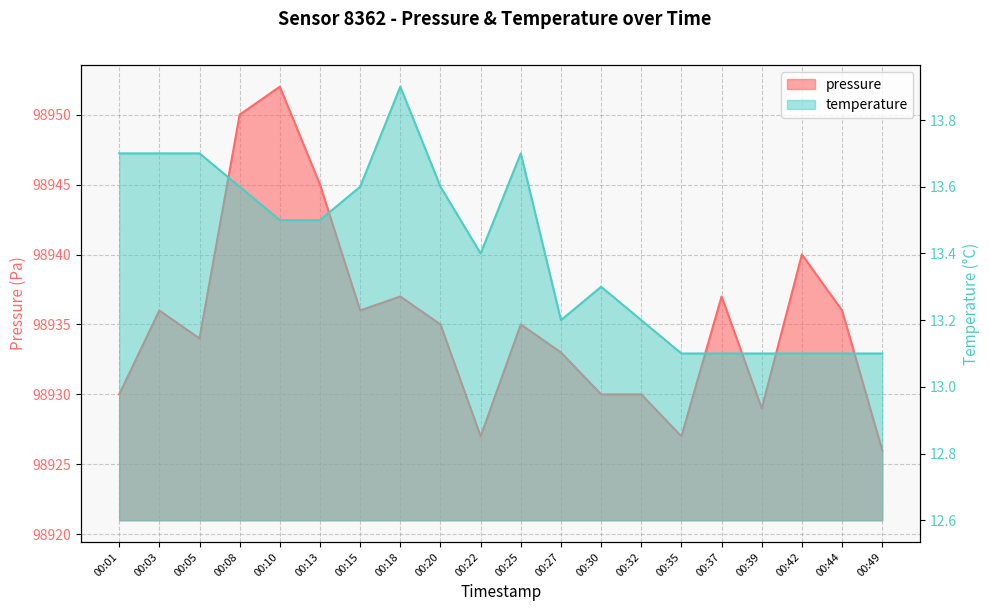

True or false: temperature and pressure intersect in this chart.

False